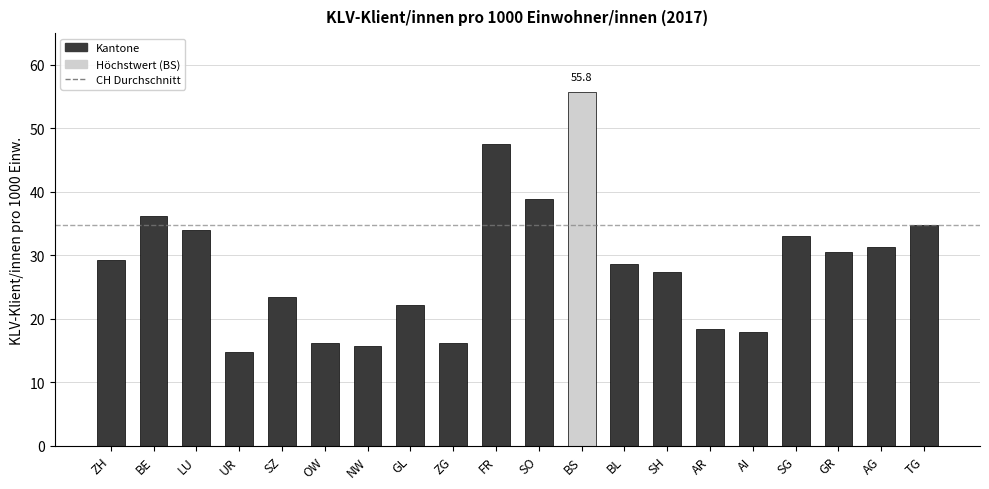

What is the average value?

28.6